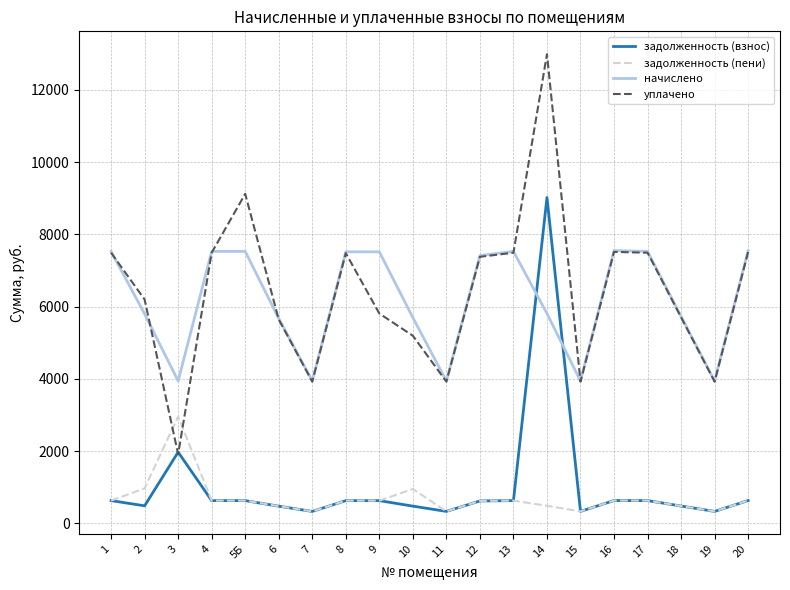

What is the spread (max minus min) of values at 12?

6795.8